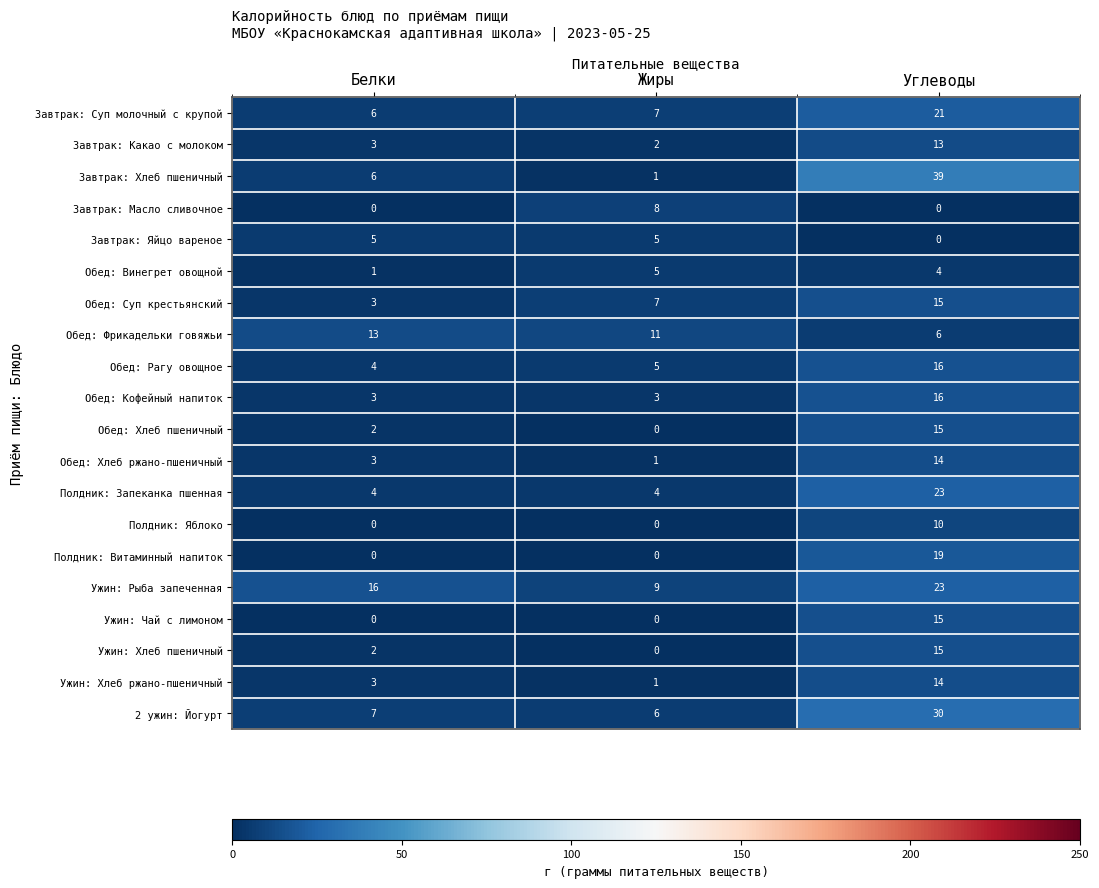

Between Жиры and Углеводы, which series saw the biggest shift?

Завтрак: Хлеб пшеничный